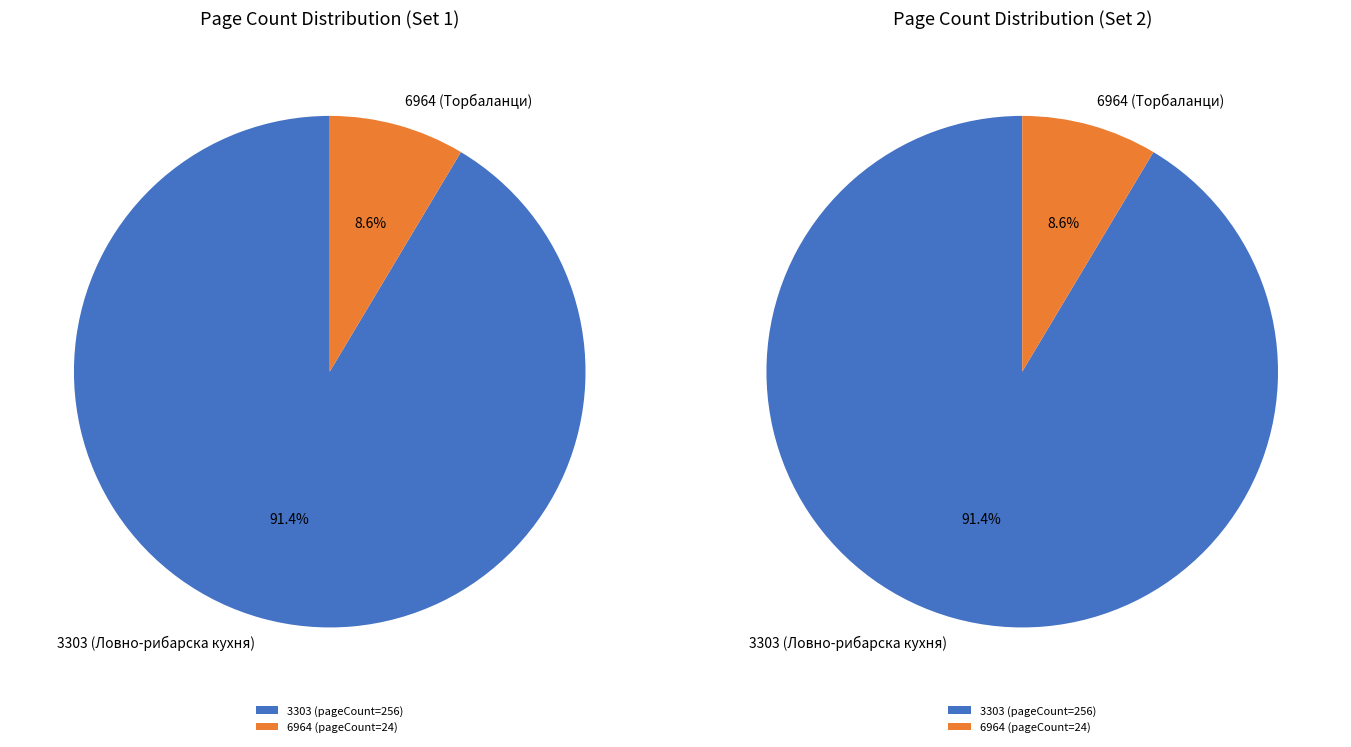

Which category has the smallest portion of the pie?

6964